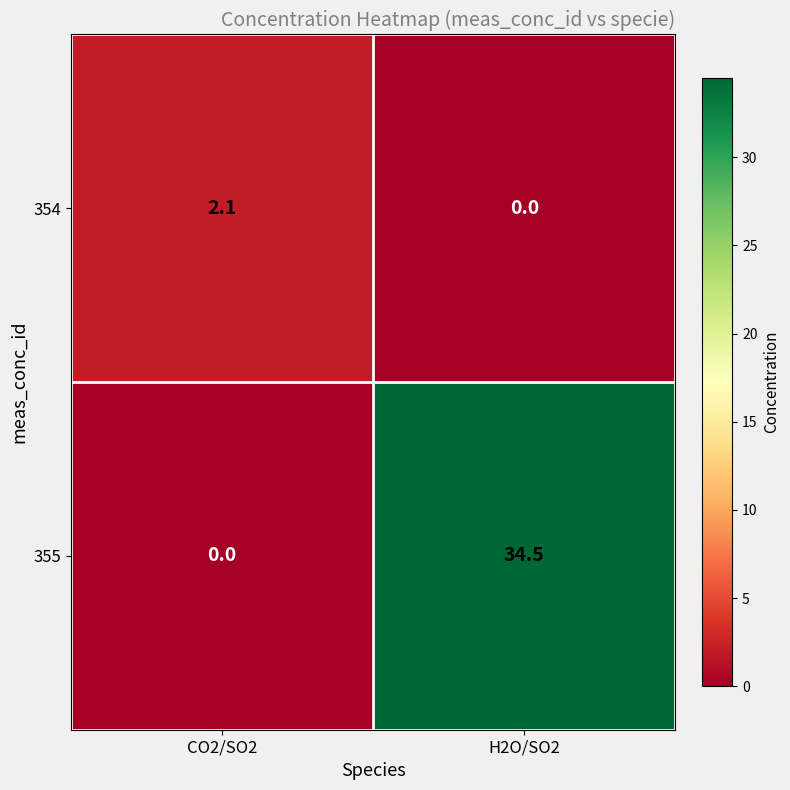

Which series has the widest spread of values?

355